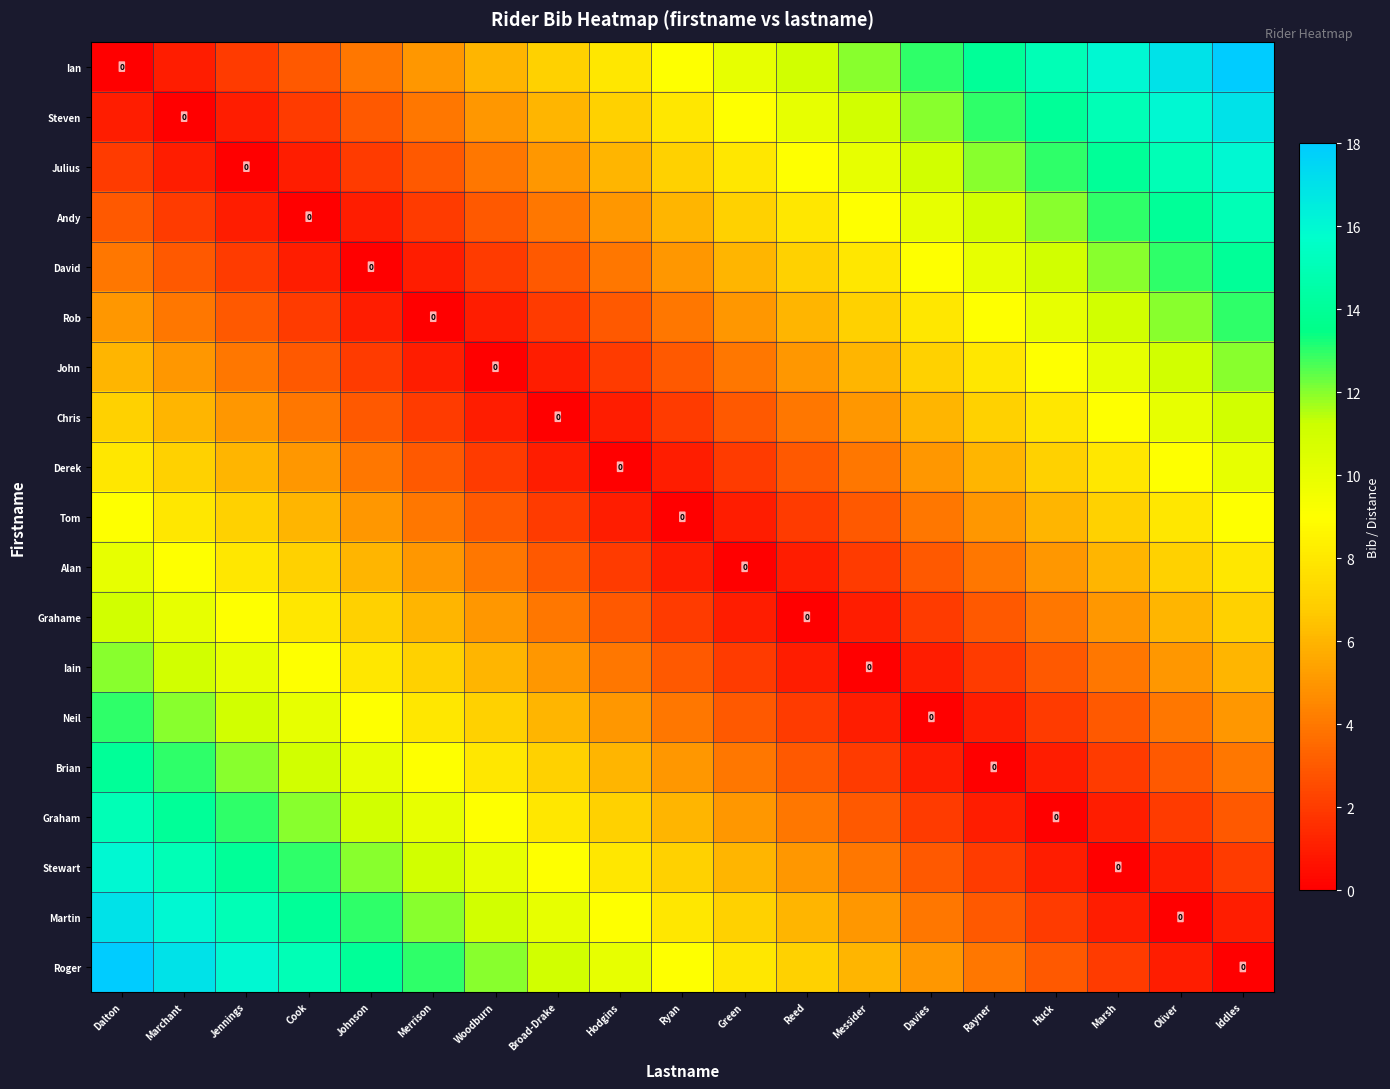

The Derek series shows 2 at Woodburn. True or false?

True